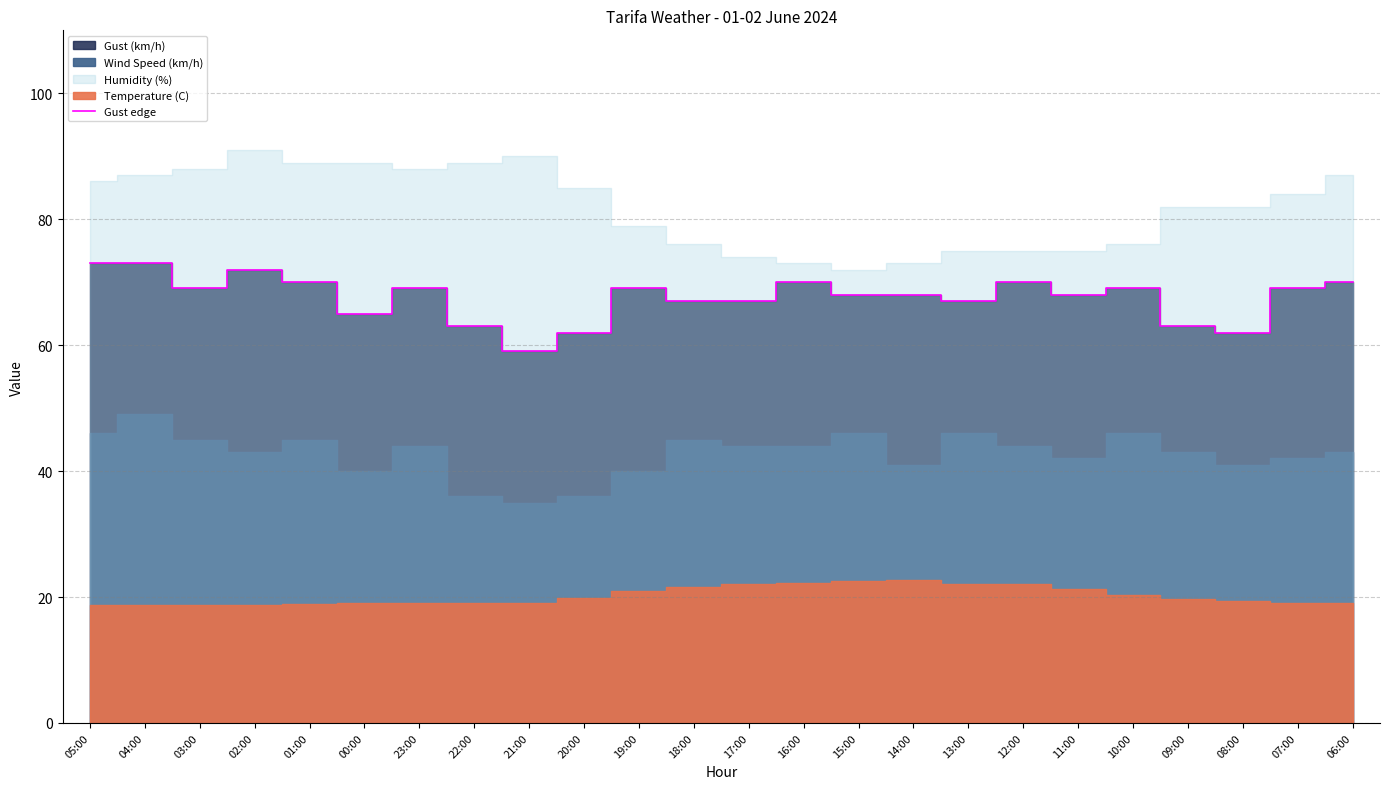

What is the label of the 18th point from the left?

12:00